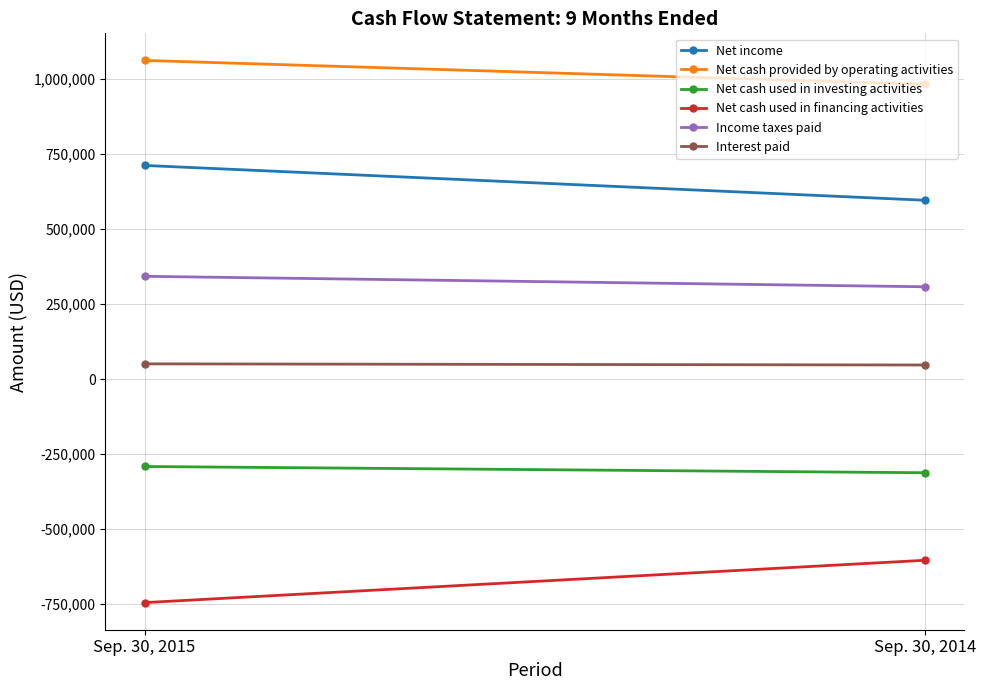

Reading left to right, extract all data points from this chart.

Net income: Sep. 30, 2015=712640	Sep. 30, 2014=596504
Net cash provided by operating activities: Sep. 30, 2015=1062722	Sep. 30, 2014=982954
Net cash used in investing activities: Sep. 30, 2015=-291249	Sep. 30, 2014=-312083
Net cash used in financing activities: Sep. 30, 2015=-745117	Sep. 30, 2014=-603906
Income taxes paid: Sep. 30, 2015=342920	Sep. 30, 2014=308029
Interest paid: Sep. 30, 2015=51003	Sep. 30, 2014=47173